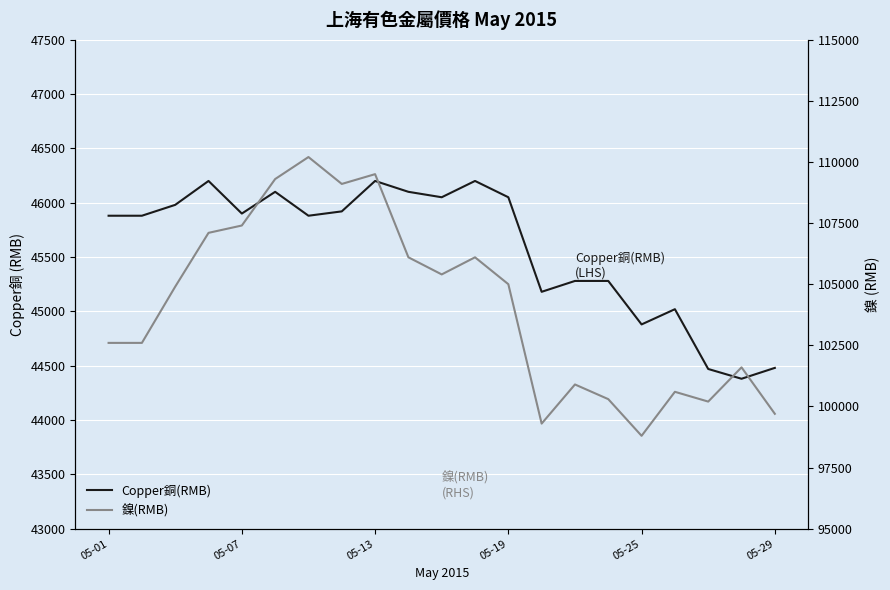

Reading left to right, extract all data points from this chart.

Copper銅(RMB): 45880	45880	45980	46200	45900	46100	45880	45920	46200	46100	46050	46200	46050	45180	45280	45280	44880	45020	44470	44380	44480
鎳(RMB): 102600	102600	104900	107100	107400	109300	110200	109100	109500	106100	105400	106100	105000	99300	100900	100300	98800	100600	100200	101600	99700